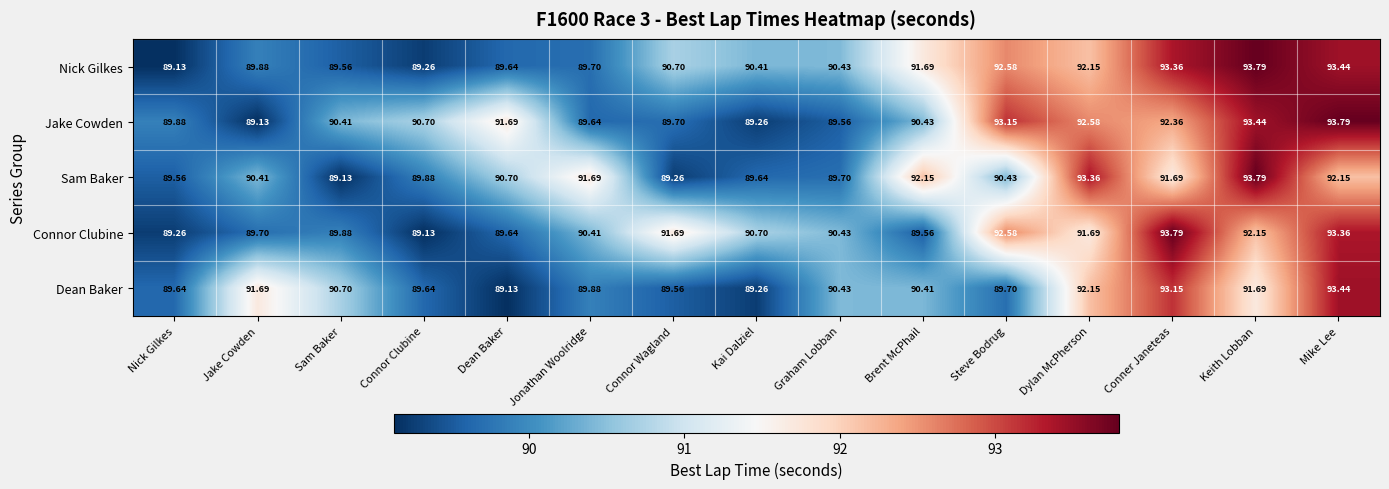

How many distinct data groups are displayed?

5